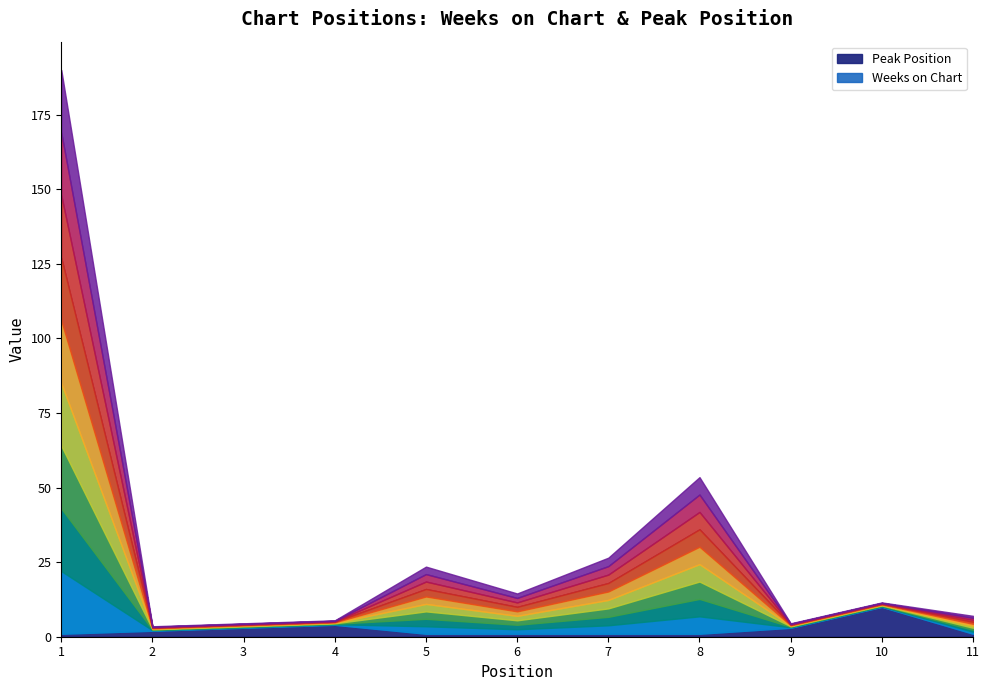

Where do Peak Position and Weeks on Chart first cross each other?

1 and 2